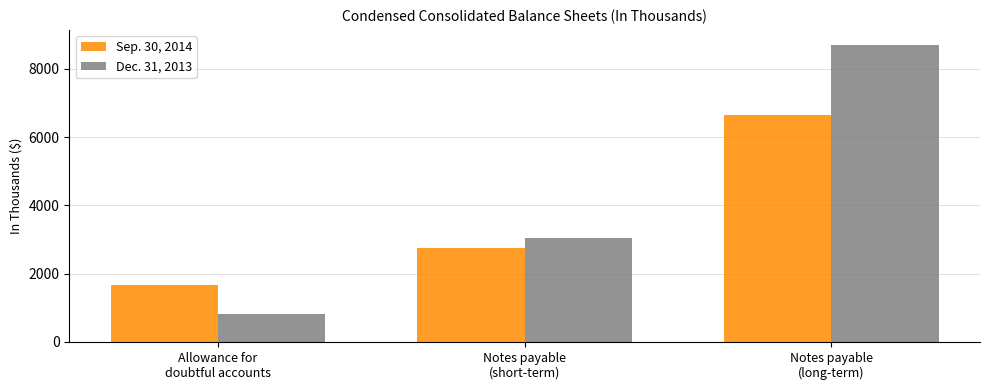

What is the sum of all Dec. 31, 2013 values?

12589